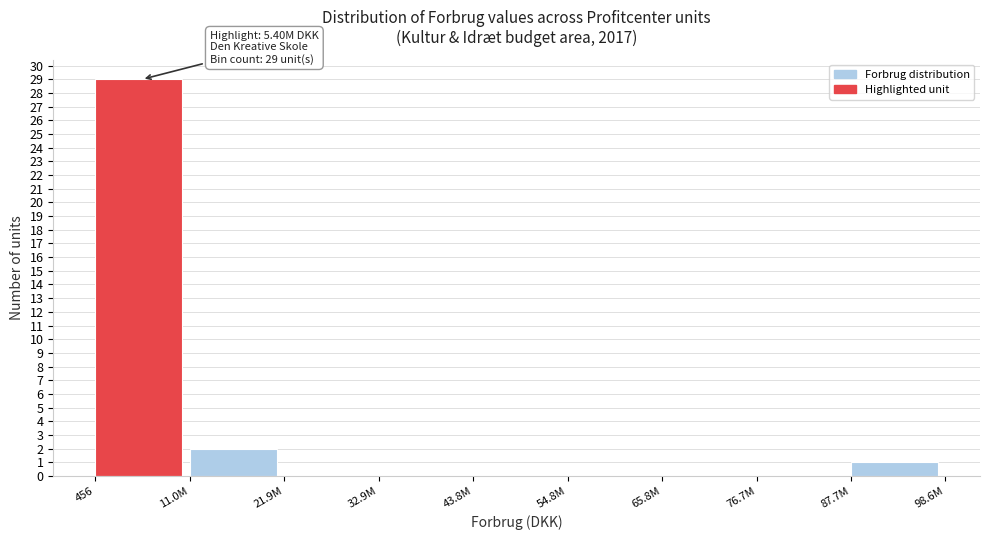

Reading right to left, what are all the values shown in this chart?

87.7M=1	76.7M=0	65.8M=0	54.8M=0	43.8M=0	32.9M=0	21.9M=0	11.0M=2	456=29